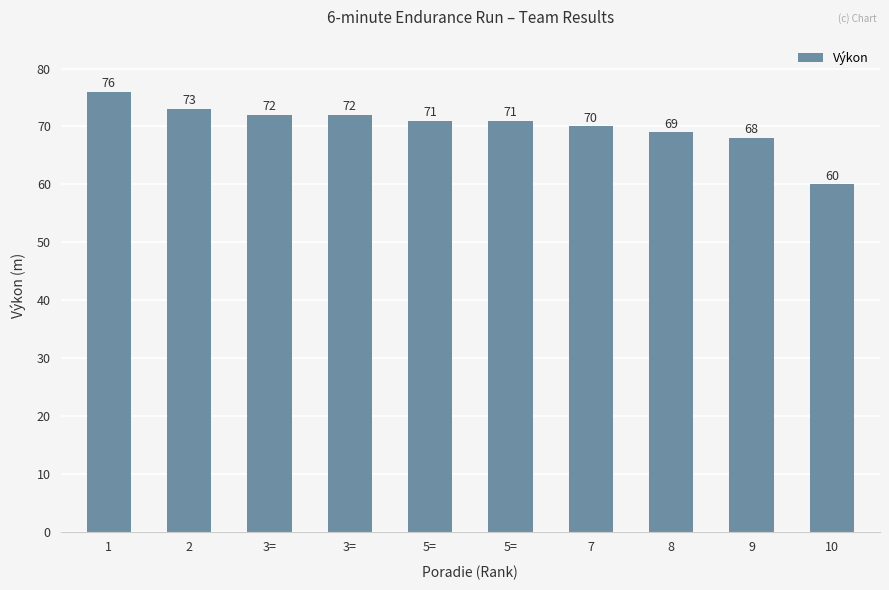

What is the approximate value at 5=?

71